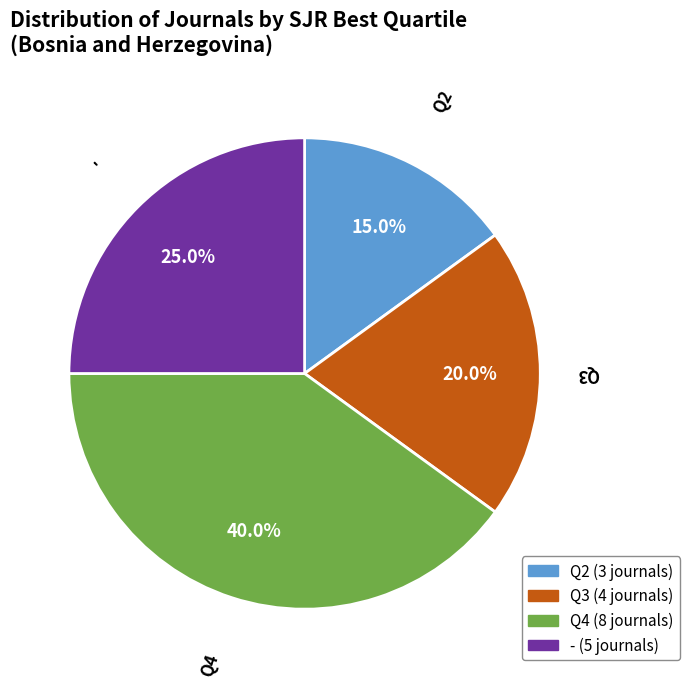

To the nearest percent, what percentage of the pie is Q3?

20%